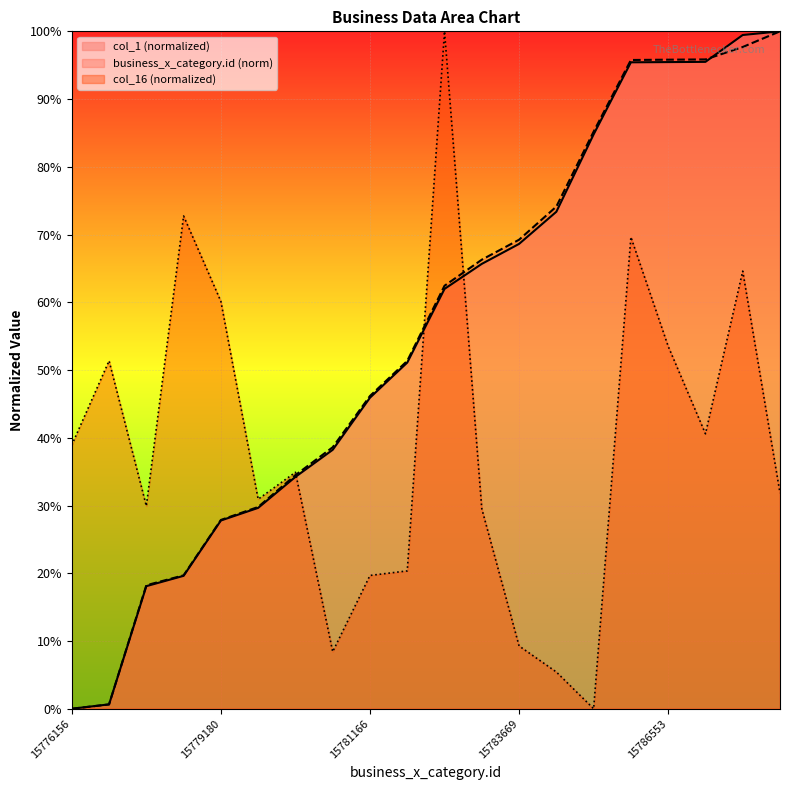

At which label is col_16 closest to 50?

15776225